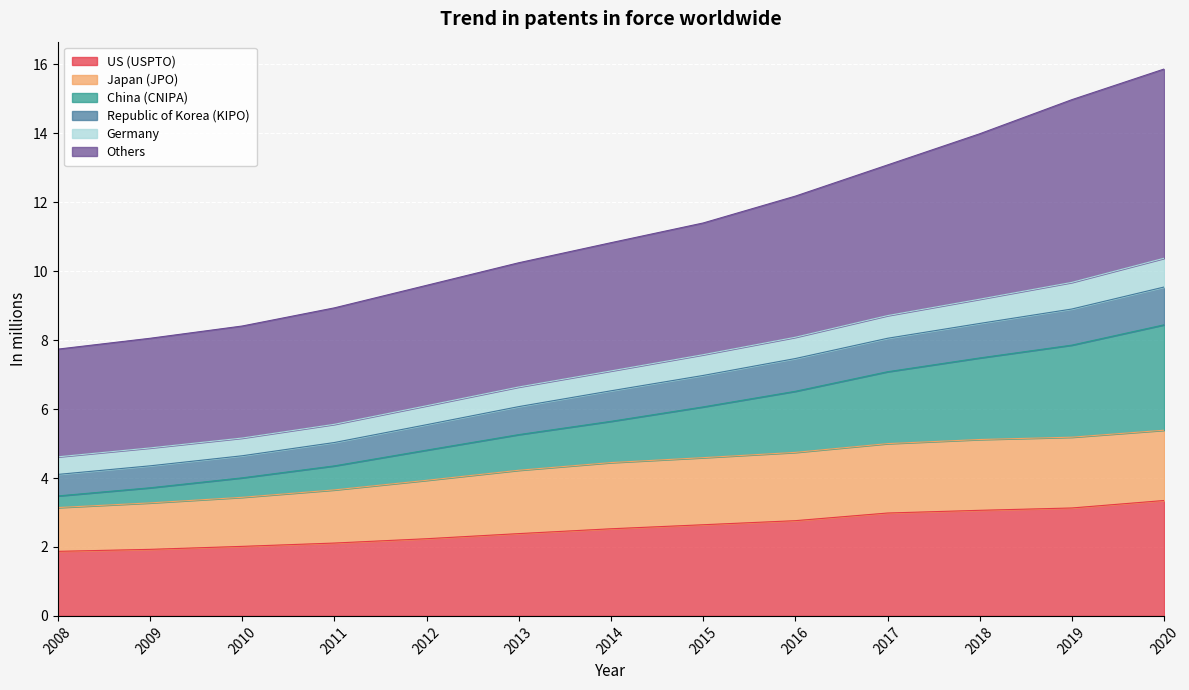

The US (USPTO) series shows 2.8 at 2016. True or false?

True